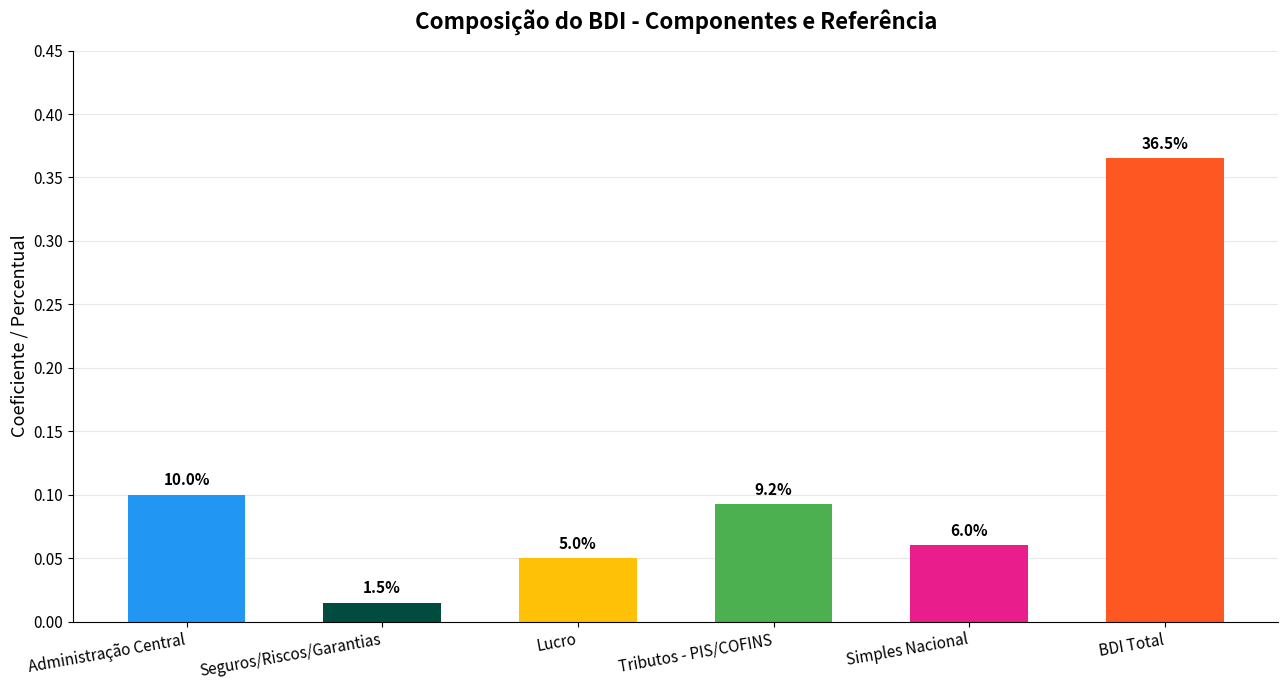

What position from the left is Simples Nacional?

5